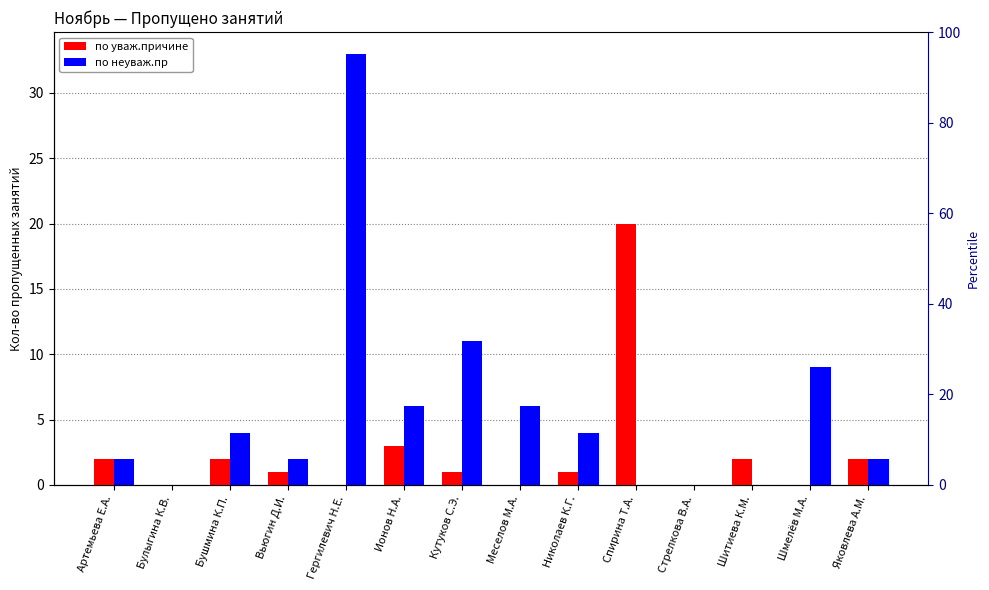

Between Яковлева А.М. and Спирина Т.А., which is larger?

Спирина Т.А.